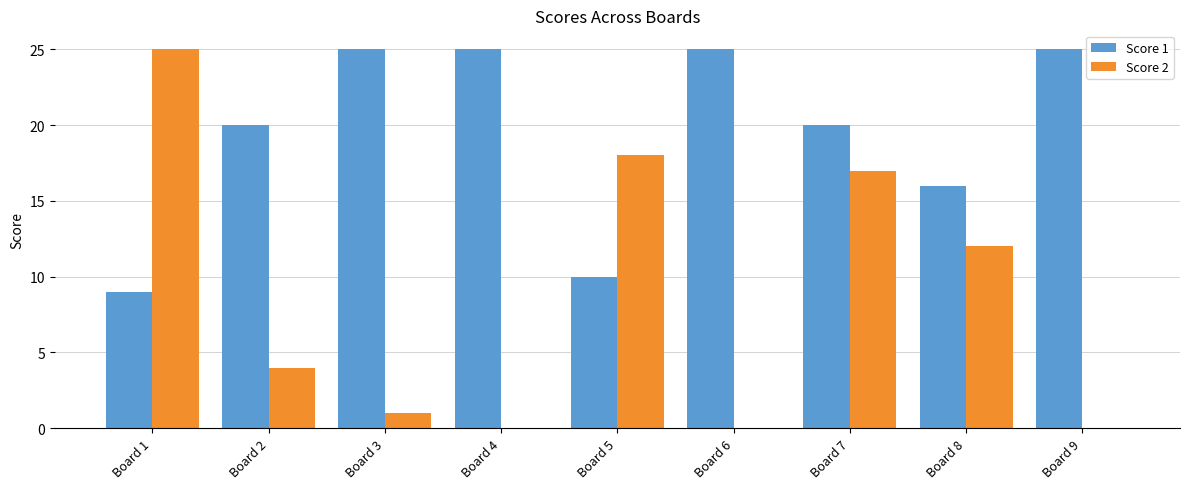

Reading right to left, what are all the values shown in this chart?

Score 1: 25	16	20	25	10	25	25	20	9
Score 2: 0	12	17	0	18	0	1	4	25